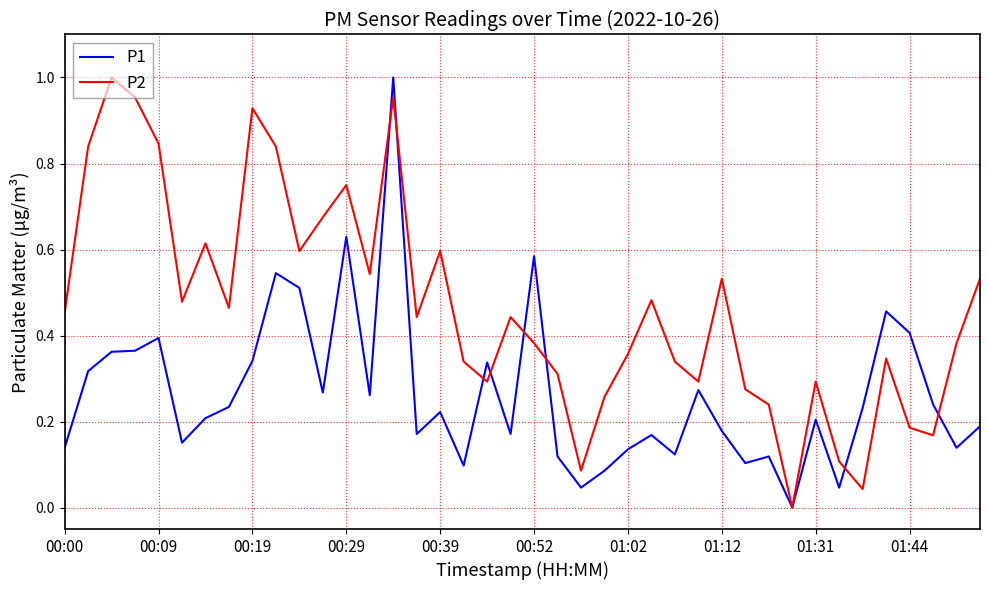

List the series in order of their overall mean, lowest first.

P1, P2